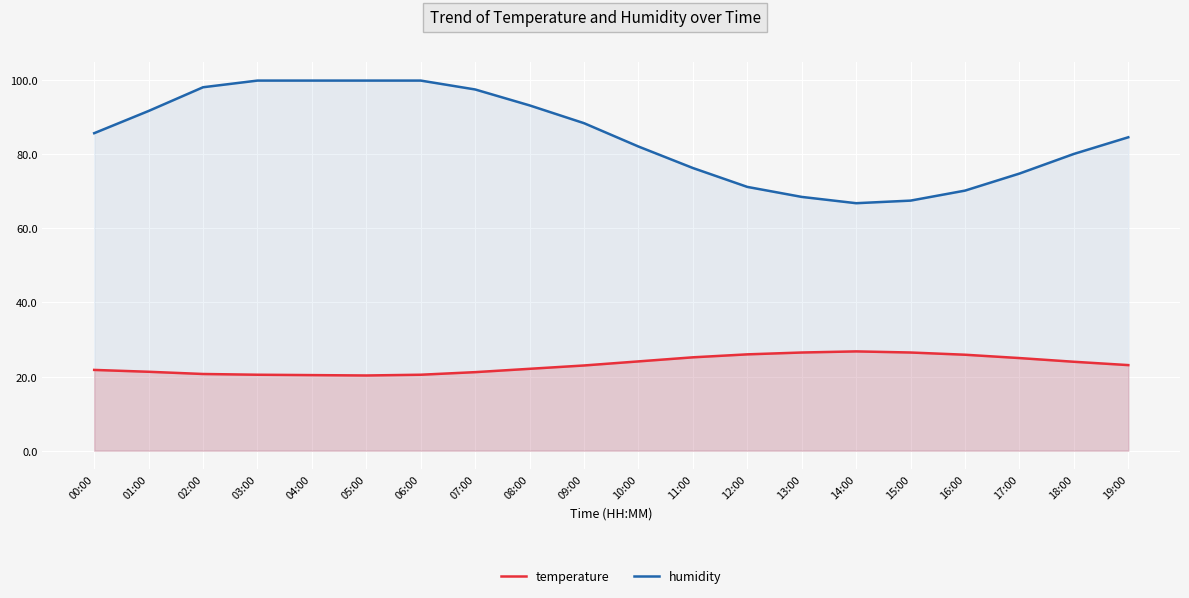

True or false: temperature and humidity intersect in this chart.

False